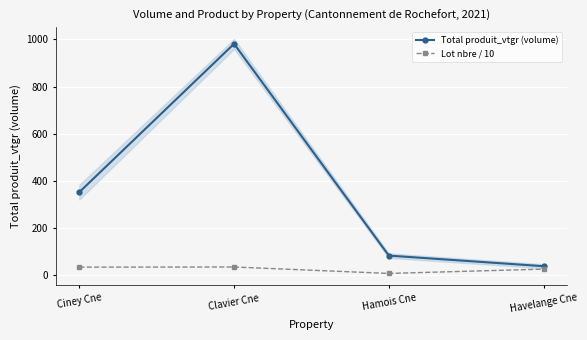

What is the label of the 4th point from the right?

Ciney Cne